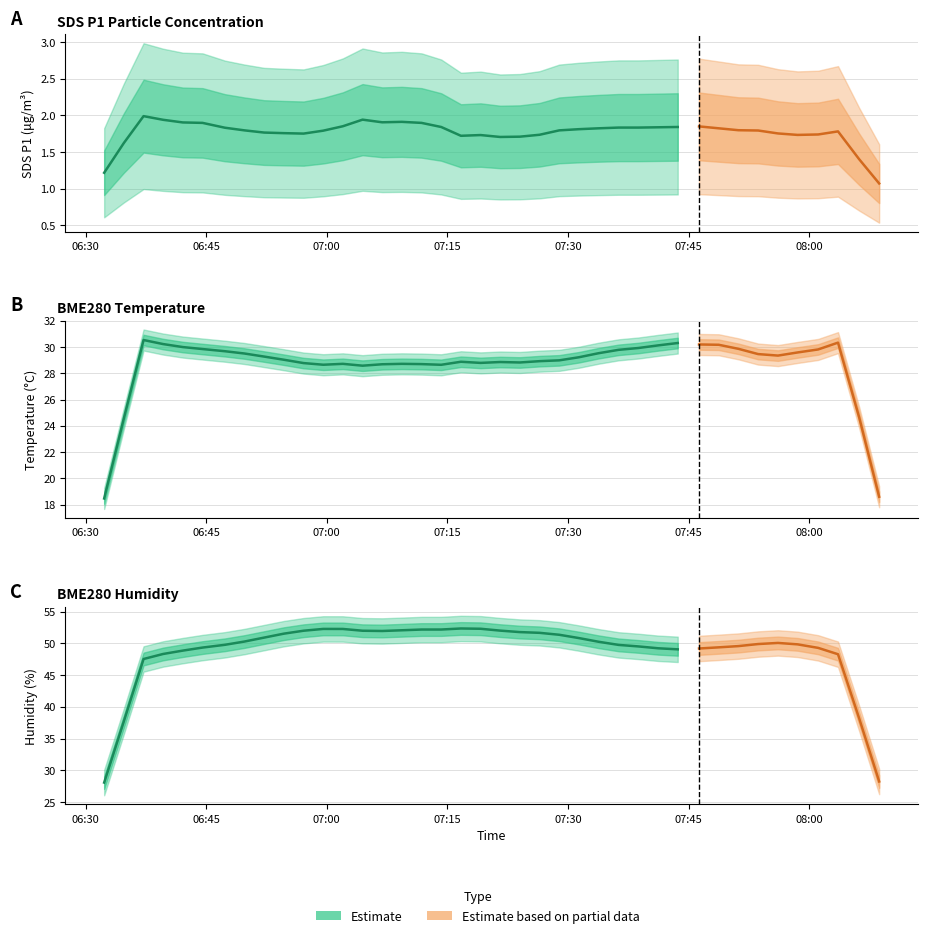

What is the label of the 6th point from the left?

2023/08/02 06:44:33